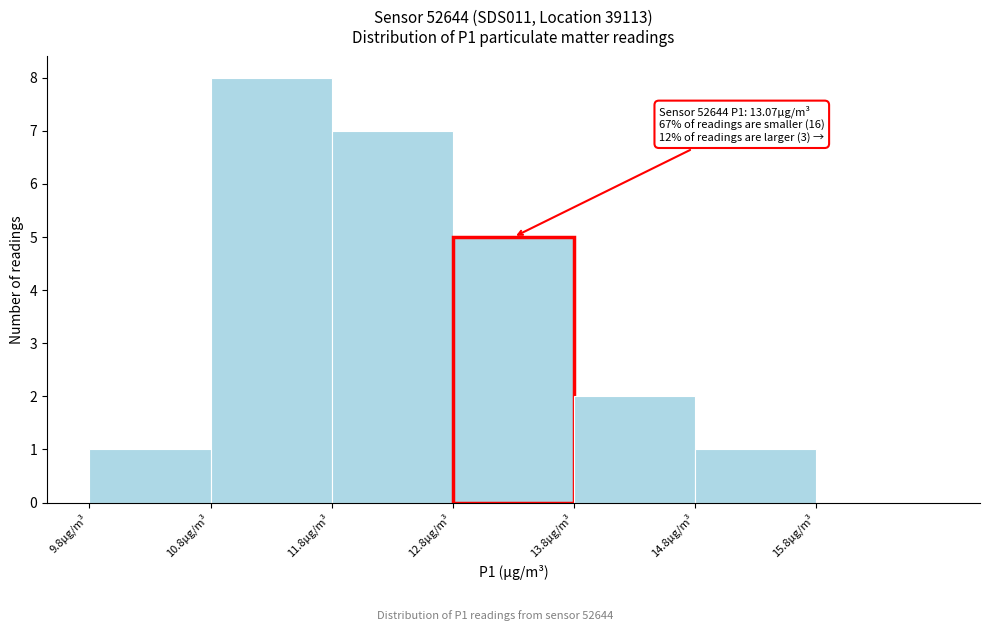

Over which range of the x-axis is the bar tallest?

10.82 to 11.82